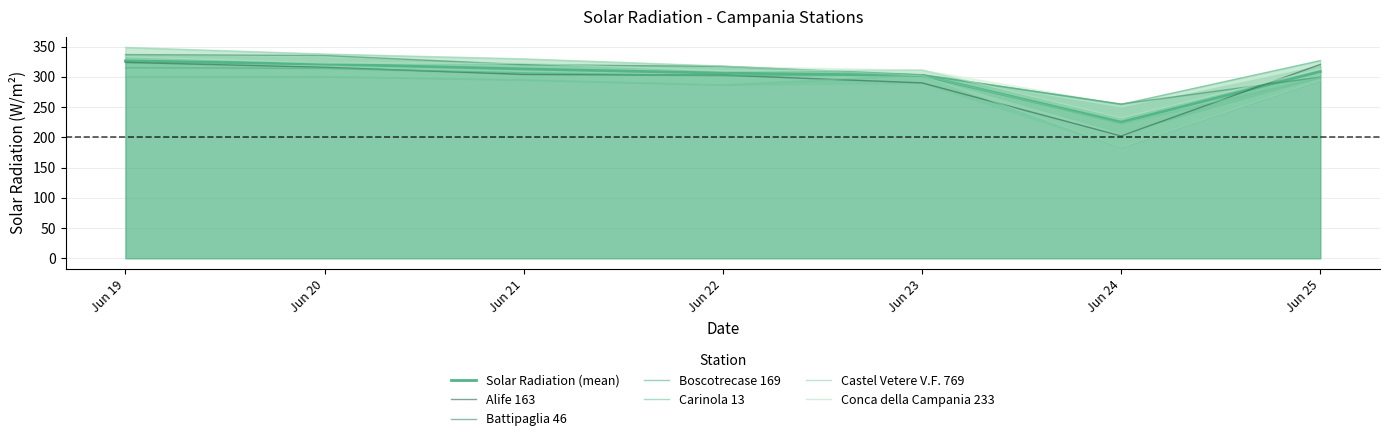

What is the difference between the second highest and minimum values in the Battipaglia 46 series?

80.2